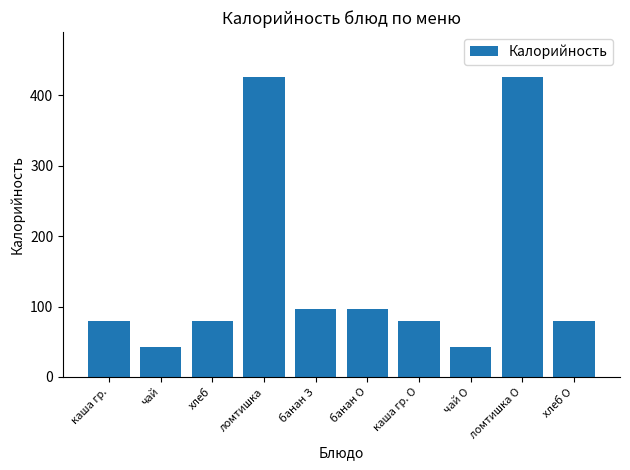

Which has a higher value, банан О or чай?

банан О